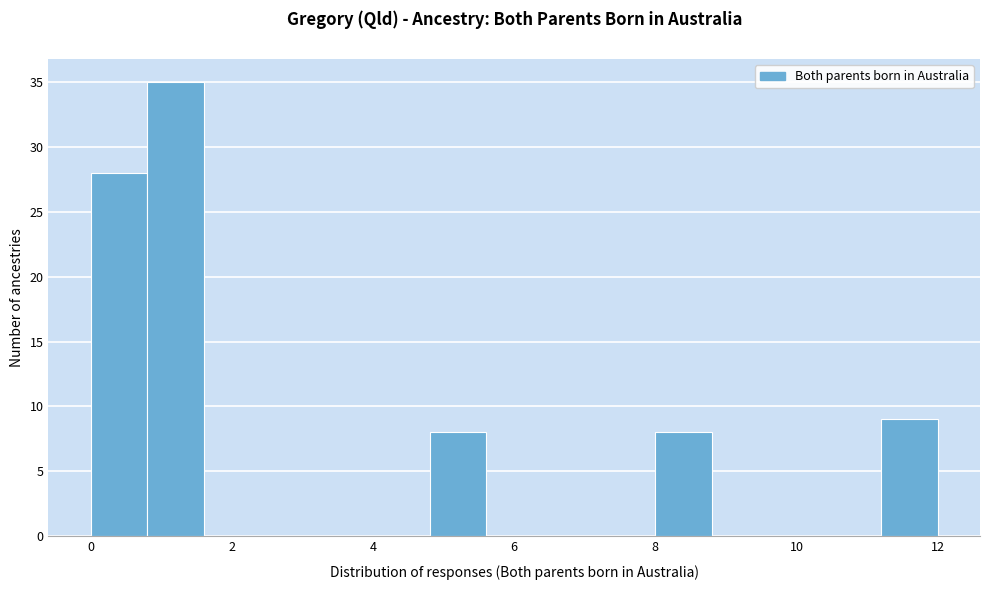

Reading left to right, transcribe this chart: for each bar, give the range it covers on the x-axis and its height. The values are not printed on the chart, so give them approximately, as read against the axis.

0.0 to 0.8: 28
0.8 to 1.6: 35
1.6 to 2.4: 0
2.4 to 3.2: 0
3.2 to 4.0: 0
4.0 to 4.8: 0
4.8 to 5.6: 8
5.6 to 6.4: 0
6.4 to 7.2: 0
7.2 to 8.0: 0
8.0 to 8.8: 8
8.8 to 9.6: 0
9.6 to 10.4: 0
10.4 to 11.2: 0
11.2 to 12.0: 9